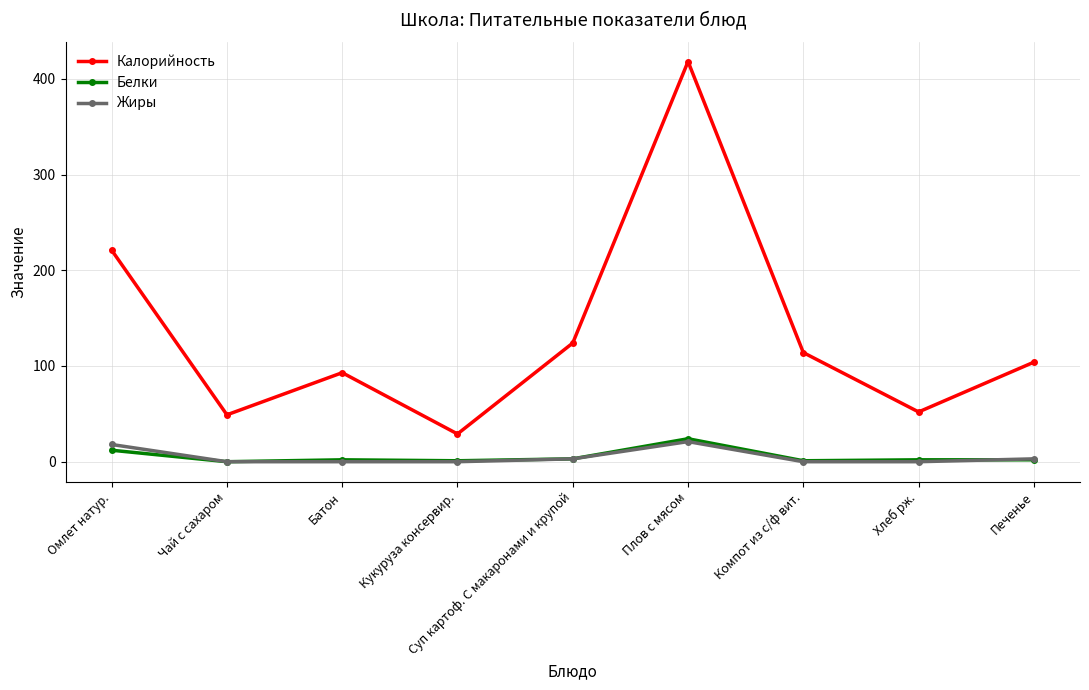

What is the label of the 7th point from the left?

Компот из с/ф вит.